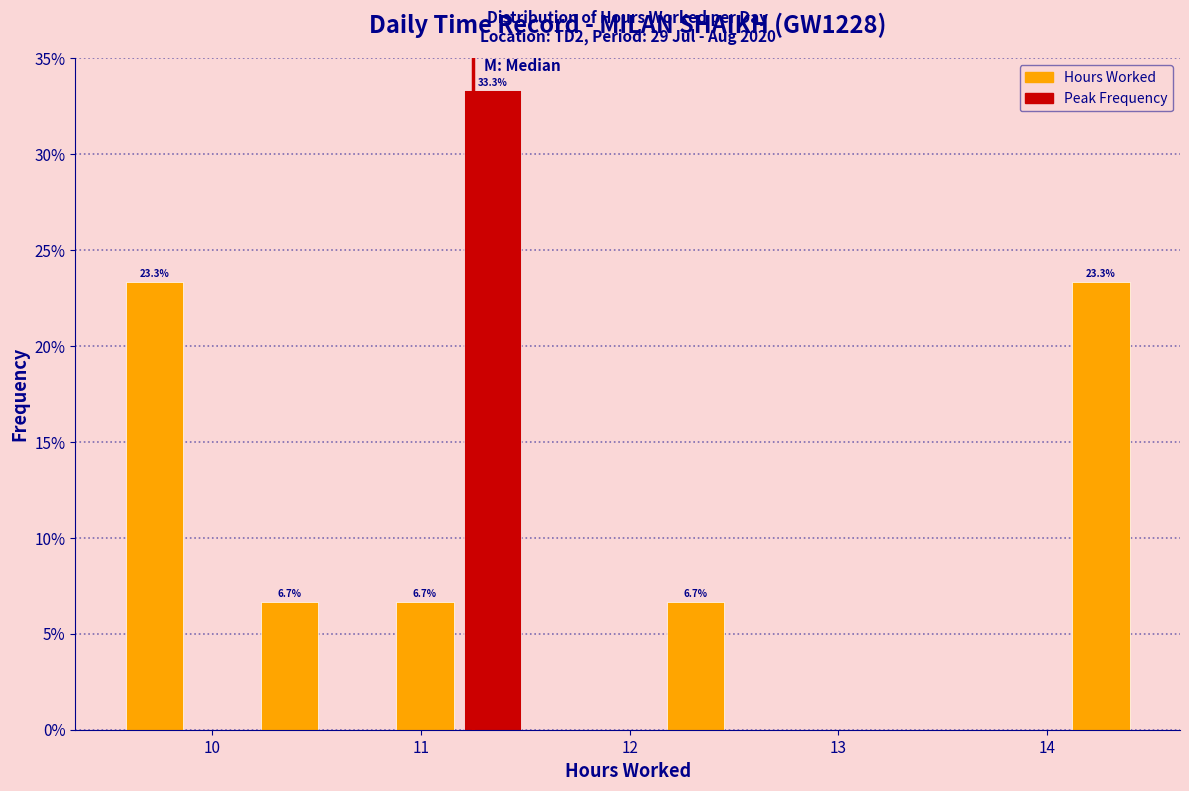

Read against the x-axis, roughly where is the centre of the tallest bar?

11.3